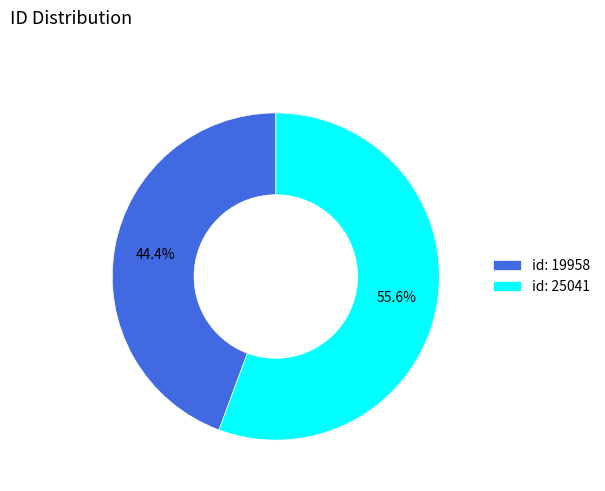

How many slices are in this pie chart?

2